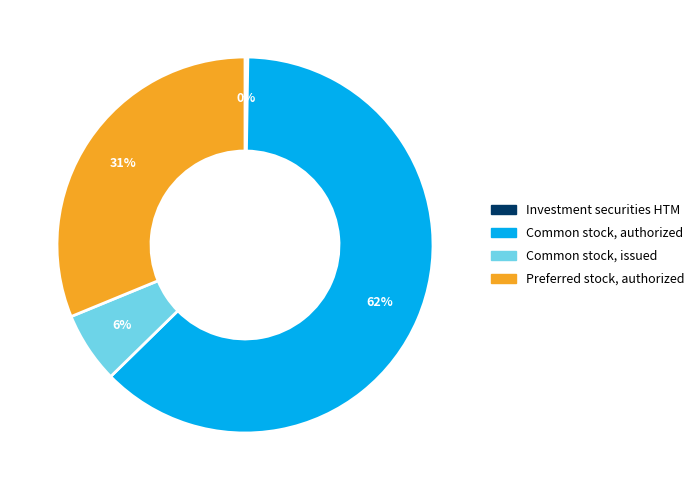

Does any single category account for the majority?

Yes